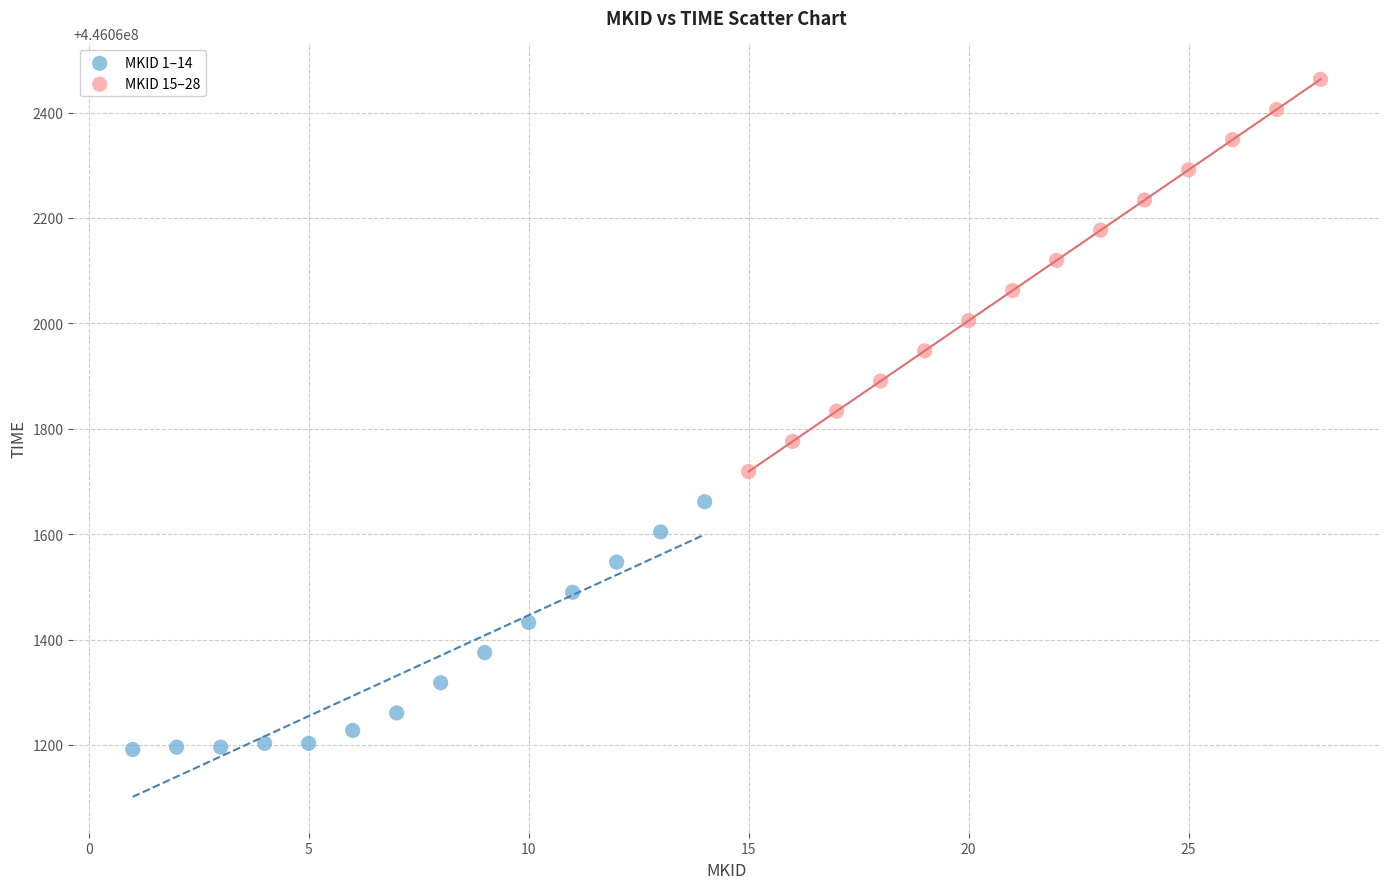

Which series has the largest Y range (max minus min)?

MKID 15–28